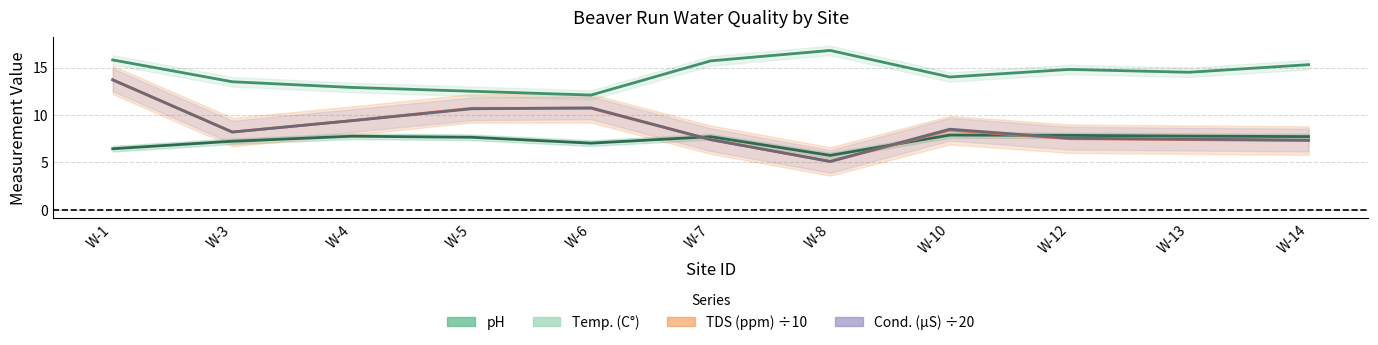

Where is the first local maximum for Temp. (C°)?

W-8